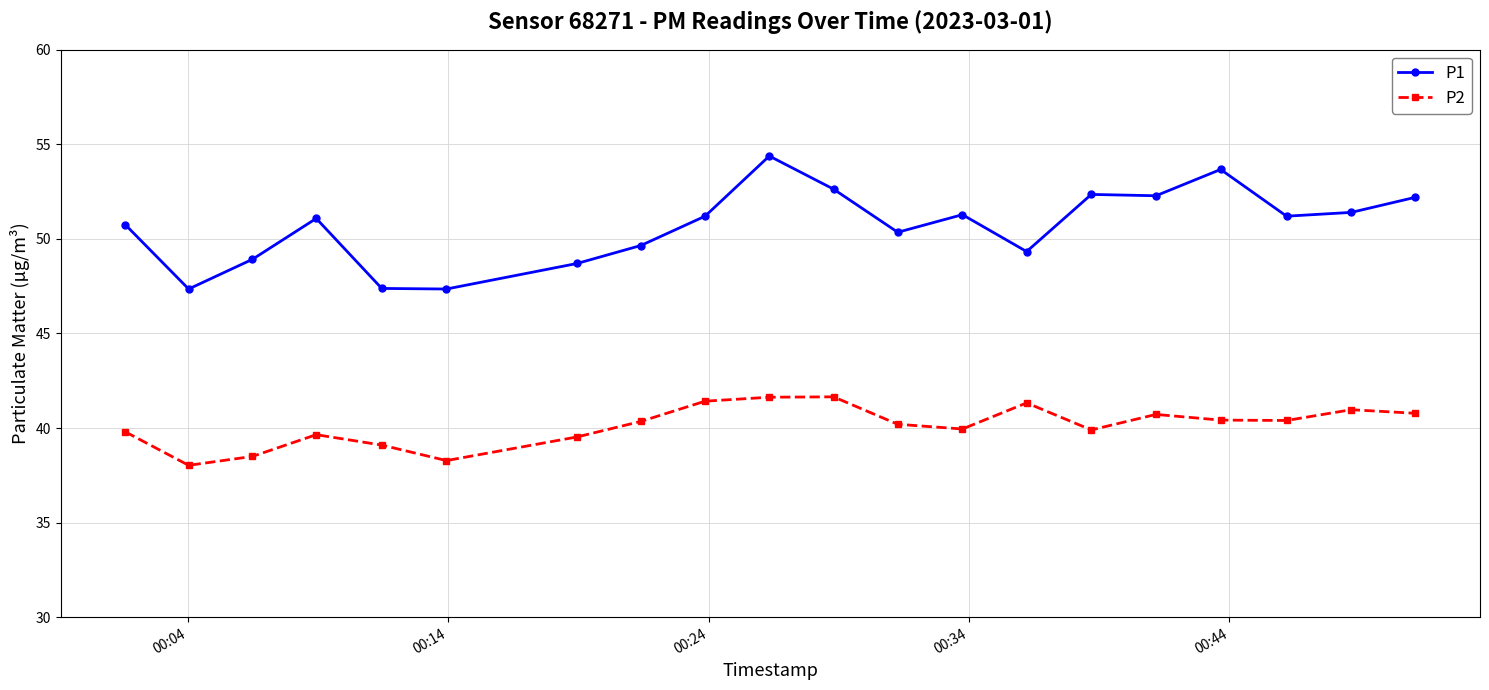

True or false: P1 has more than 2 interior local peaks.

True